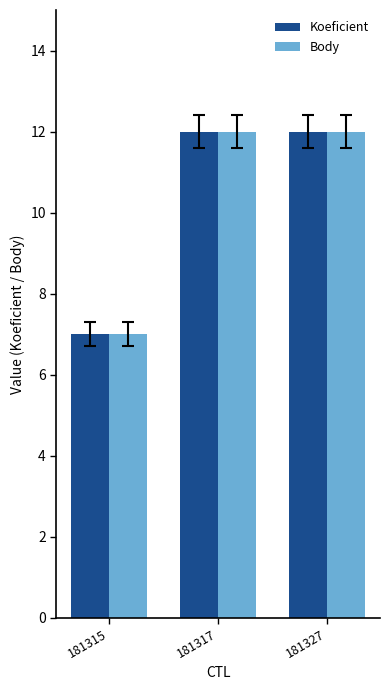

At how many categories does at least one series exceed 10?

2